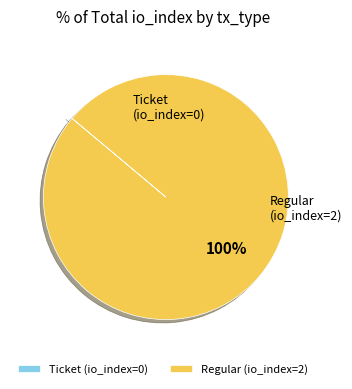

Which slice represents more than half of the pie?

Regular (io_index=2)